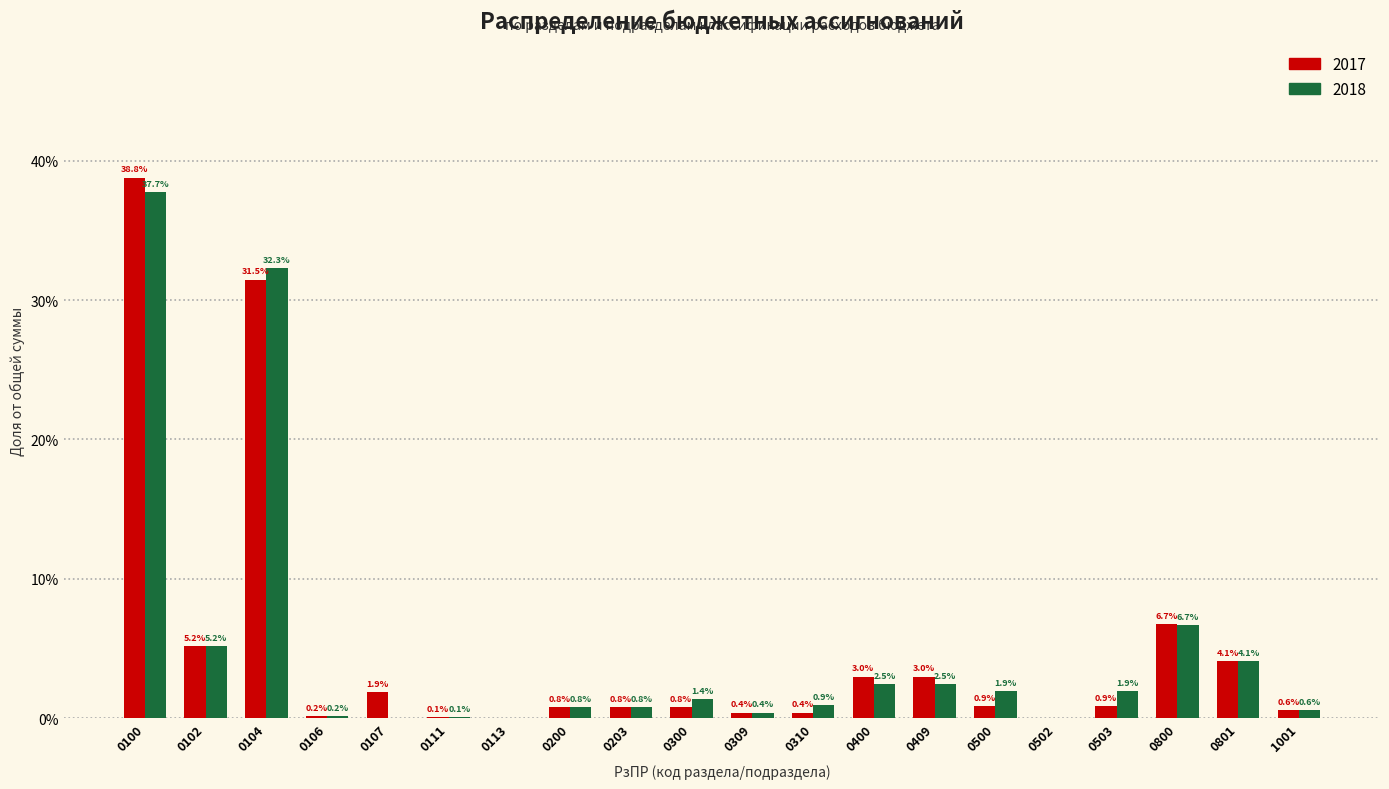

Which series changed the most between 0111 and 0113?

2017